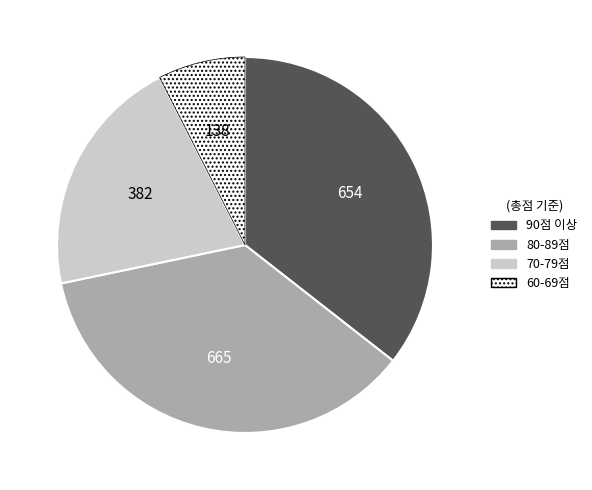

Which slice is the smallest?

60-69점